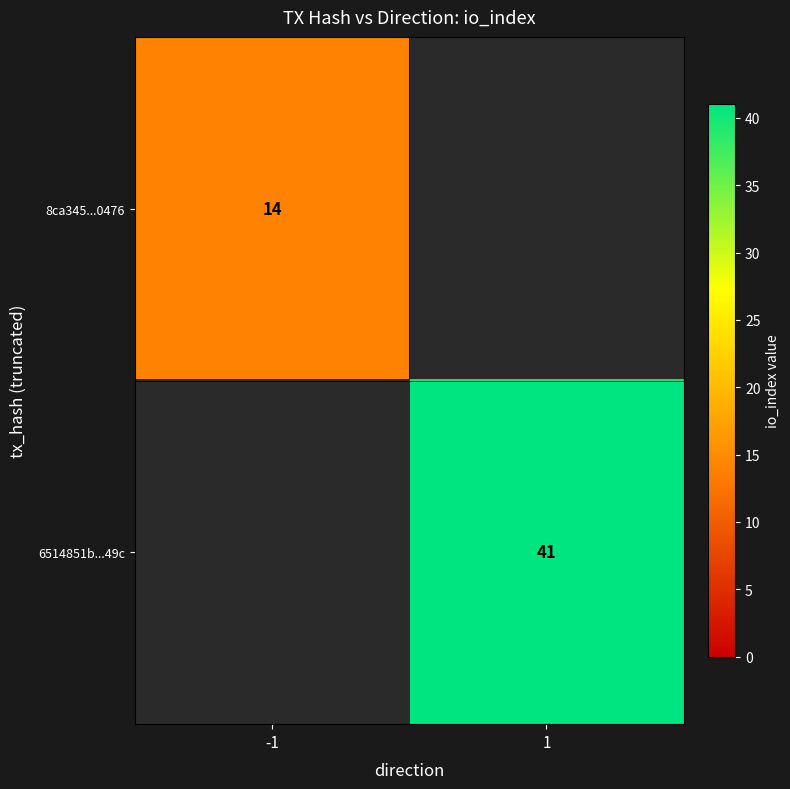

Is it true that 6514851b...49c equals 64 at 1?

False